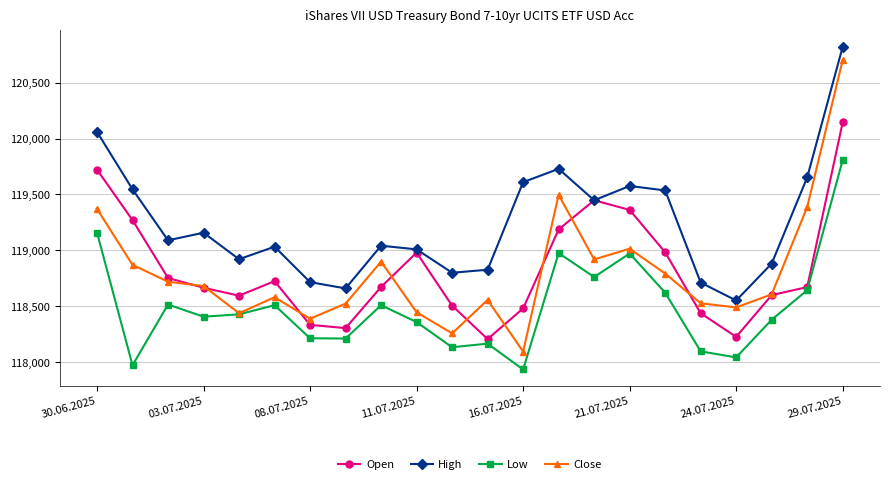

True or false: High and Low cross at least once.

False